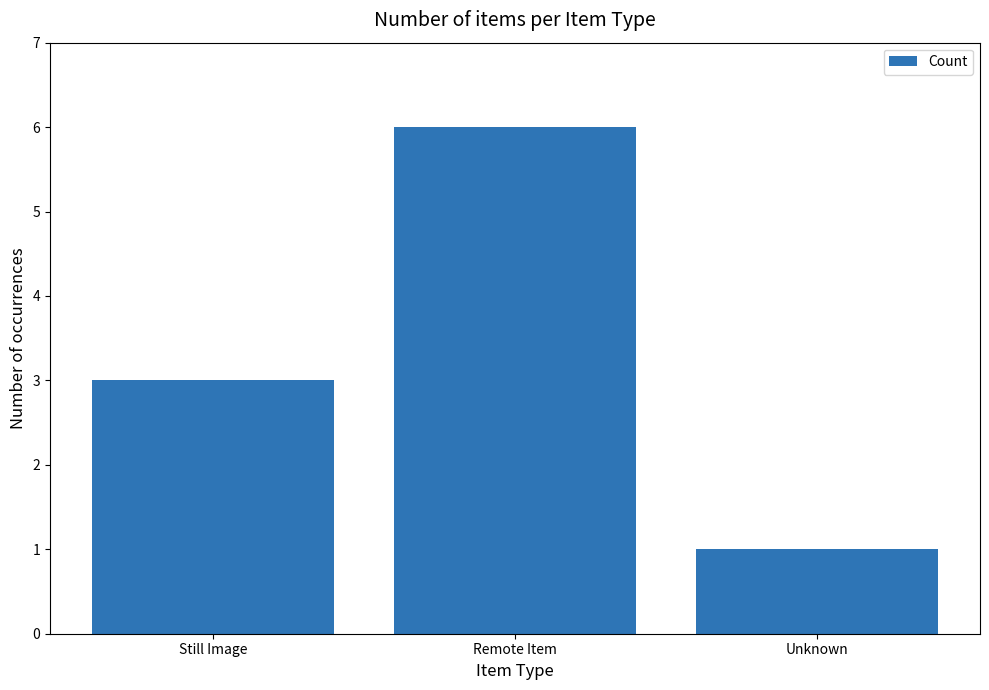

Between Remote Item and Still Image, which is larger?

Remote Item